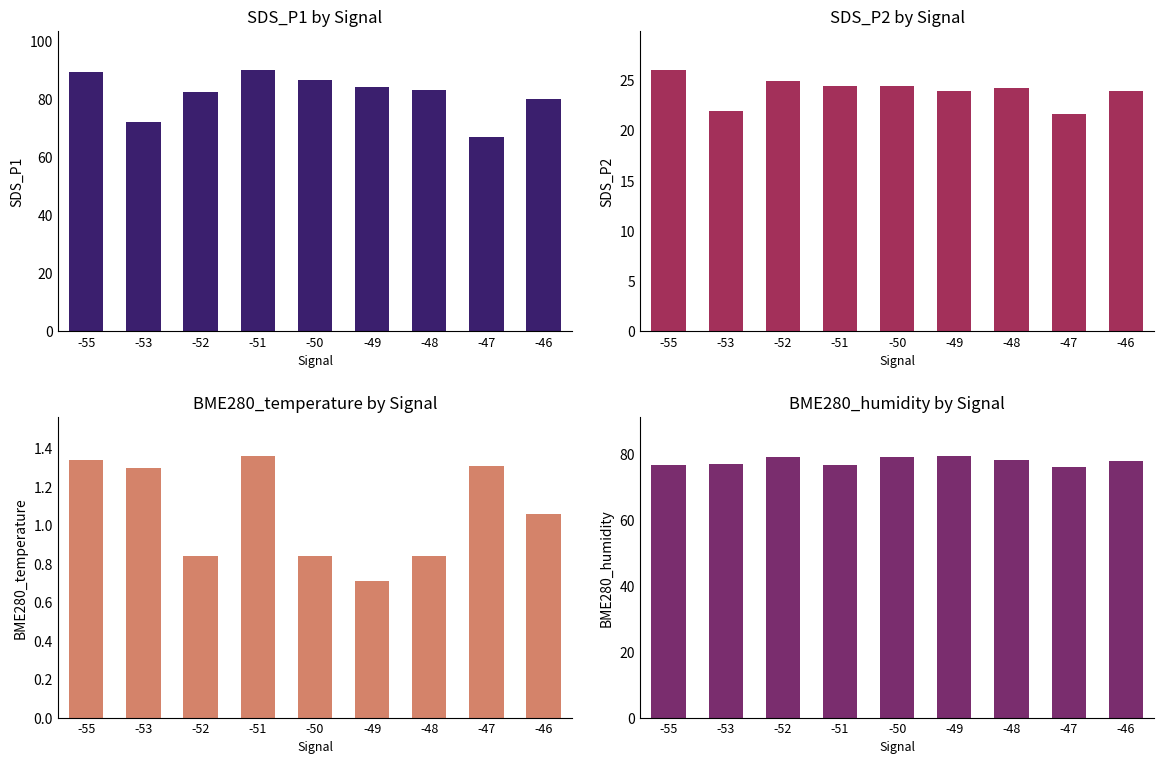

Reading left to right, list all the values displayed in this chart.

SDS_P1: -55=89.5	-53=72.1	-52=82.7	-51=90.1	-50=86.7	-49=84.2	-48=83.3	-47=67.0	-46=80.0
SDS_P2: -55=26.0	-53=21.9	-52=24.9	-51=24.4	-50=24.4	-49=23.9	-48=24.2	-47=21.6	-46=23.9
BME280_temperature: -55=1.3	-53=1.3	-52=0.8	-51=1.4	-50=0.8	-49=0.7	-48=0.8	-47=1.3	-46=1.1
BME280_humidity: -55=76.7	-53=77.1	-52=79.2	-51=76.6	-50=79.2	-49=79.4	-48=78.3	-47=76.1	-46=77.9